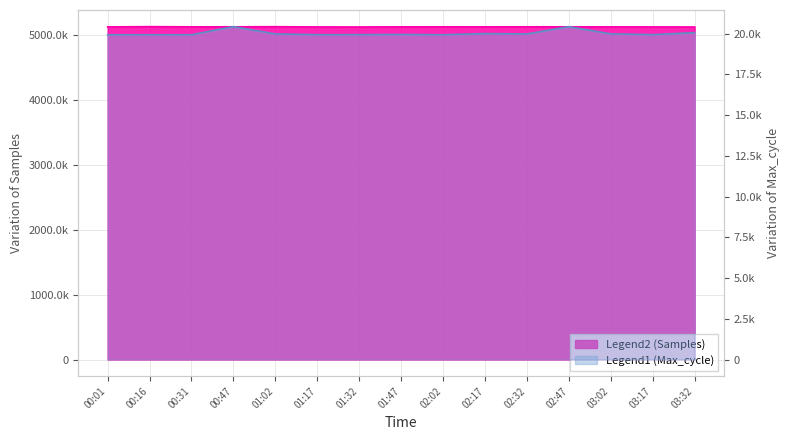

What are all the series names shown in the legend?

Samples, Max_cycle